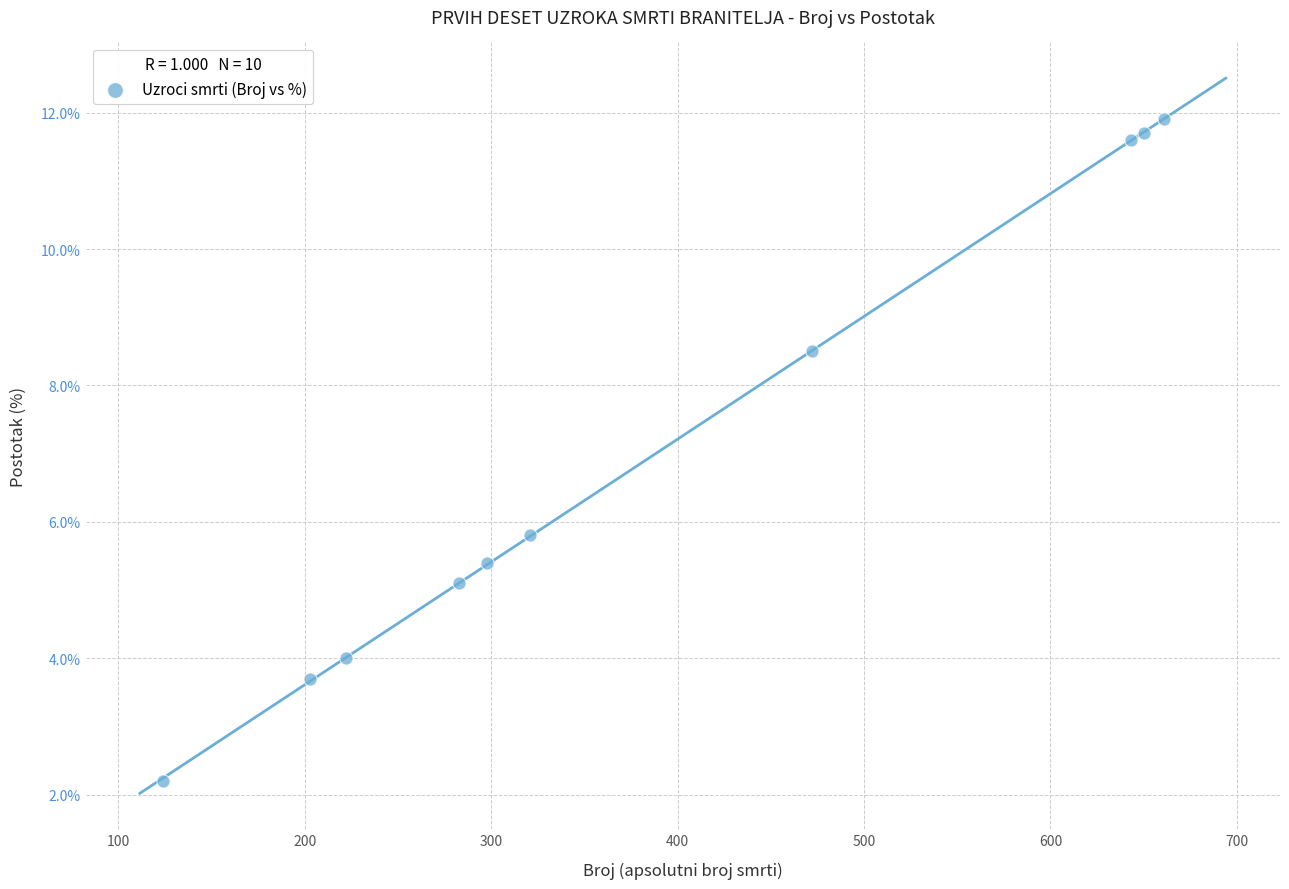

What is the range of X values (max minus min)?

537.0